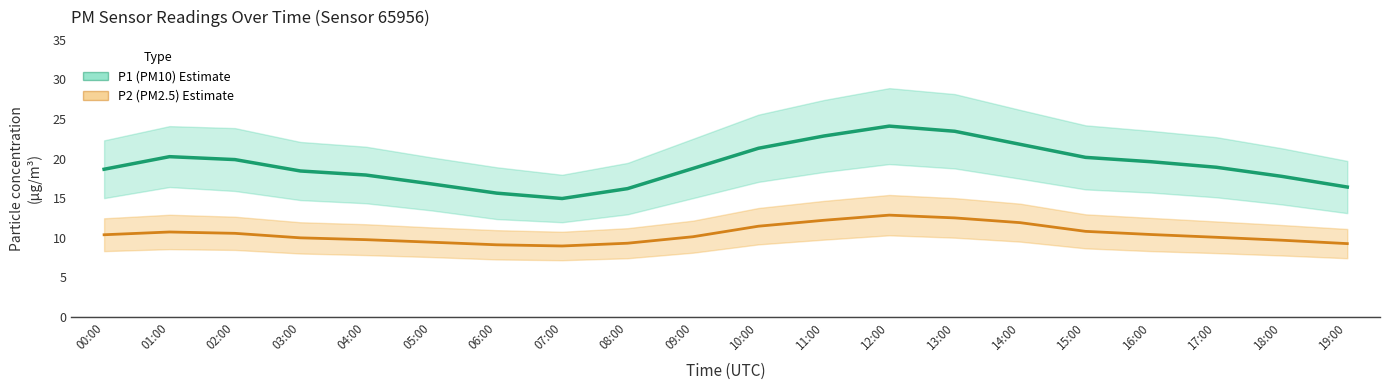

What is the difference between the highest and lowest values at 16:00?

9.2